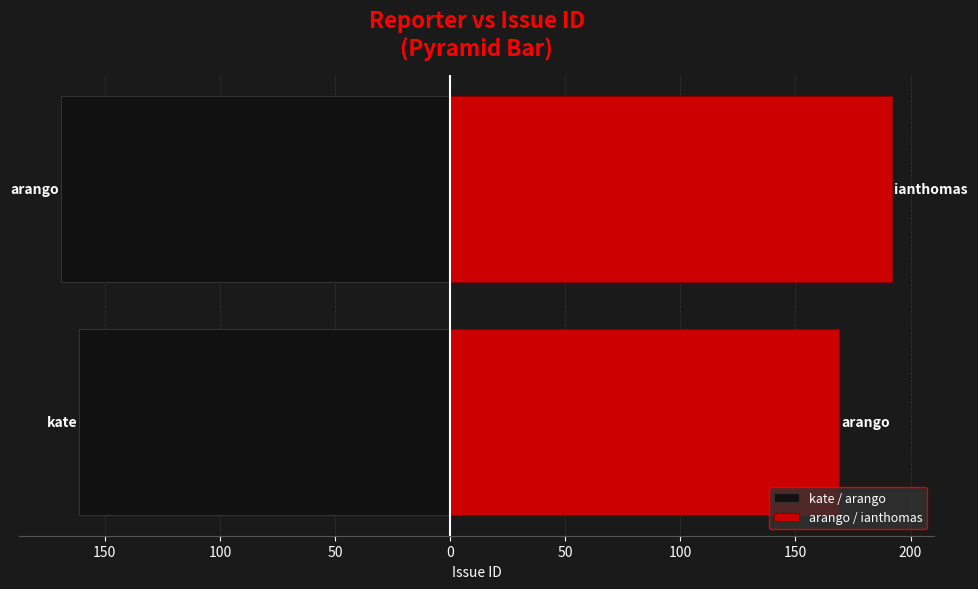

What is the approximate value of arango / ianthomas at 150, to the nearest 10?

190